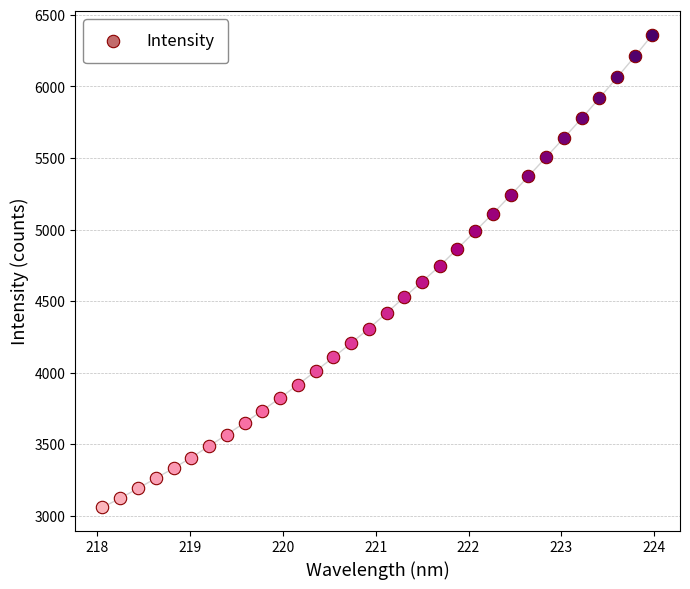

What is the change in value from 220.3533 to 221.1174?

+406.4